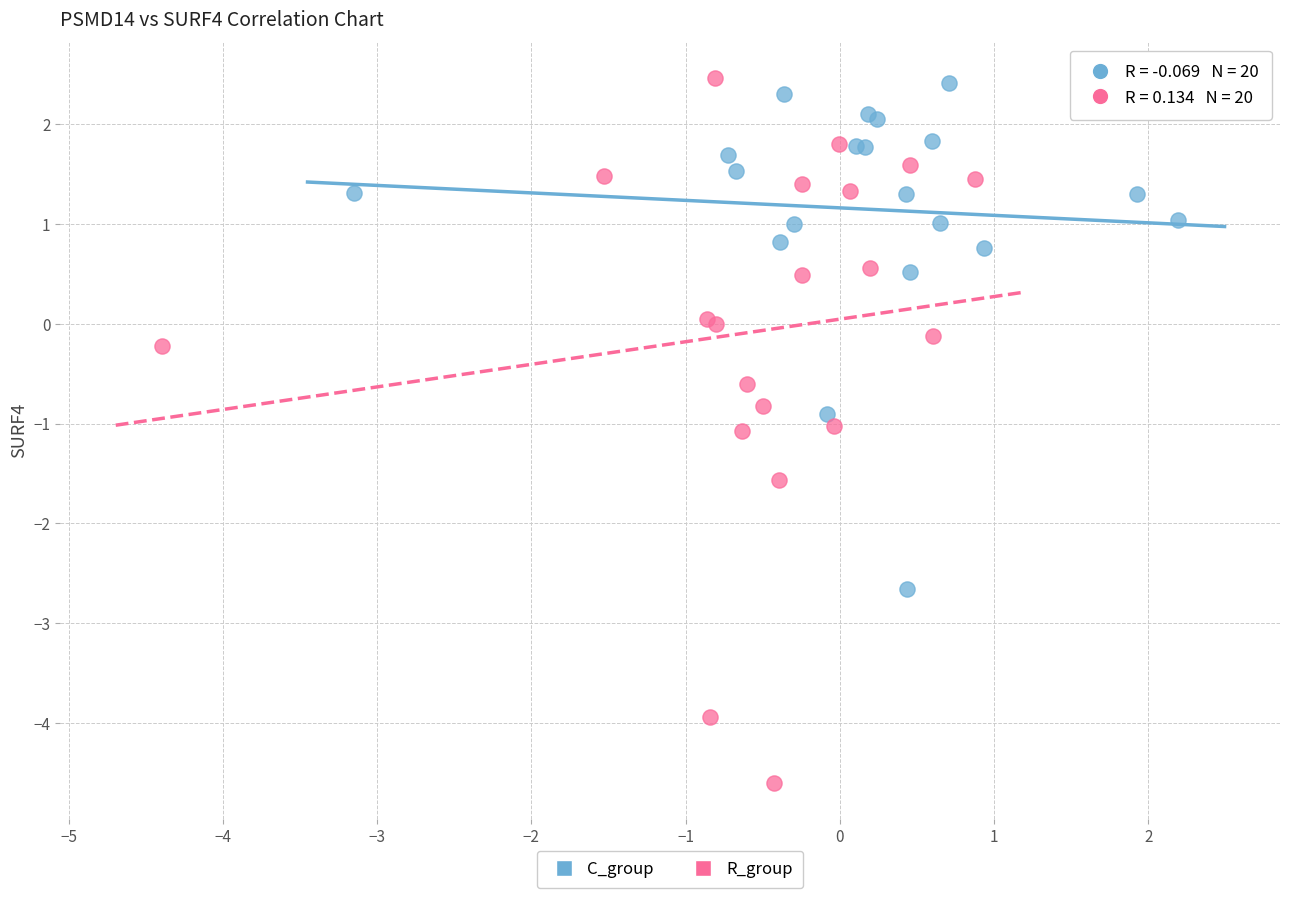

Which series contains the lowest Y value?

R_group